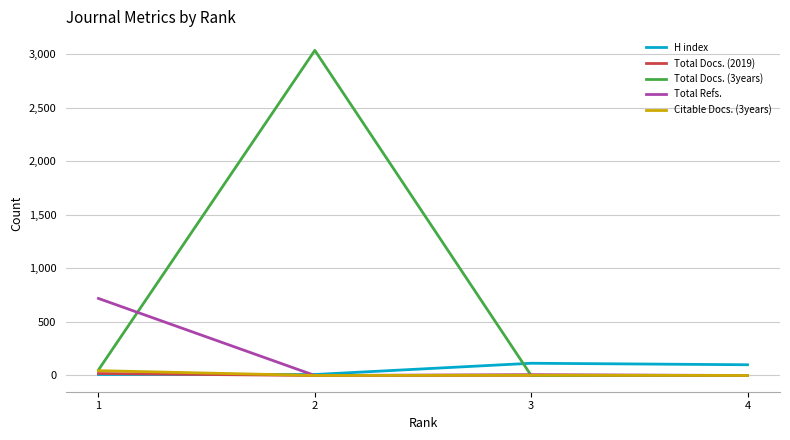

Which series has the largest total across all categories?

Total Docs. (3years)